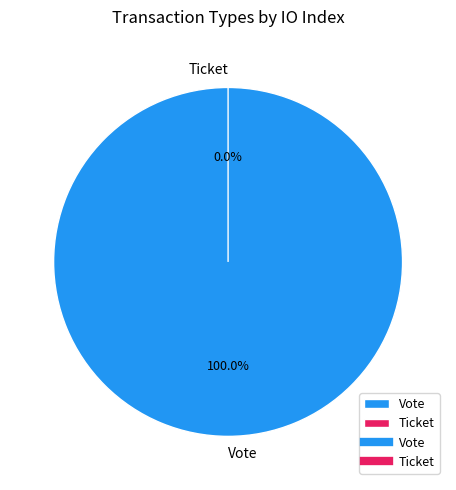

Count the number of slices in the pie.

2